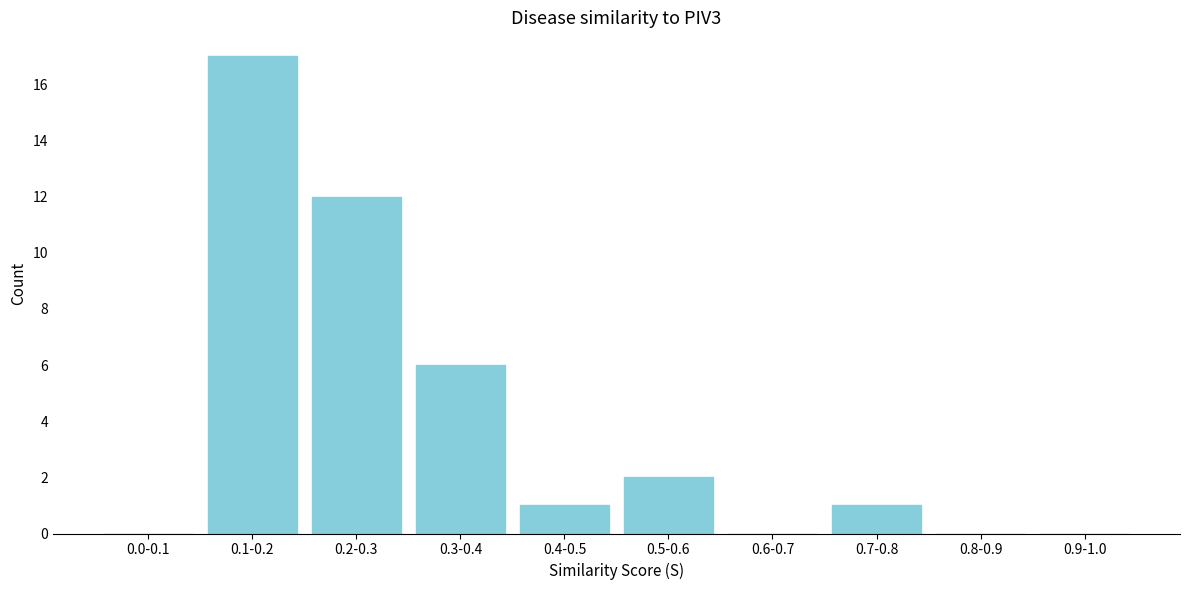

Reading right to left, what are all the values shown in this chart?

0.9-1.0=0	0.8-0.9=0	0.7-0.8=1	0.6-0.7=0	0.5-0.6=2	0.4-0.5=1	0.3-0.4=6	0.2-0.3=12	0.1-0.2=17	0.0-0.1=0